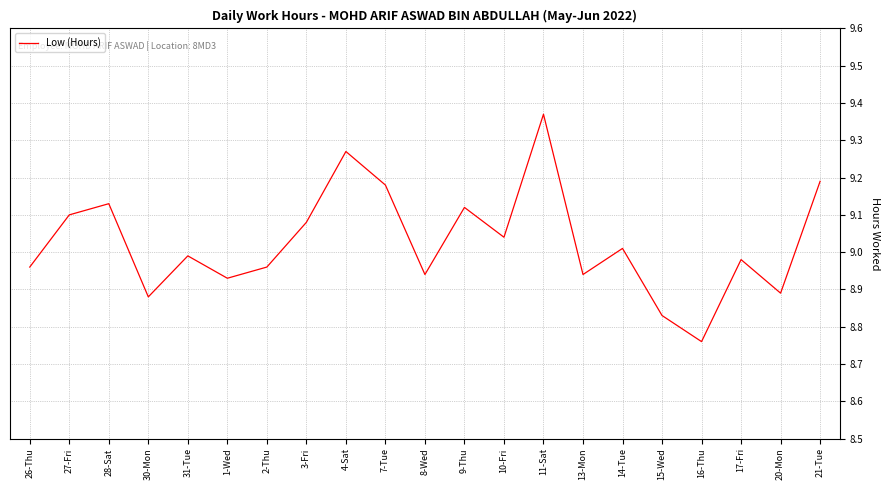

What position from the right is 13-Mon?

7